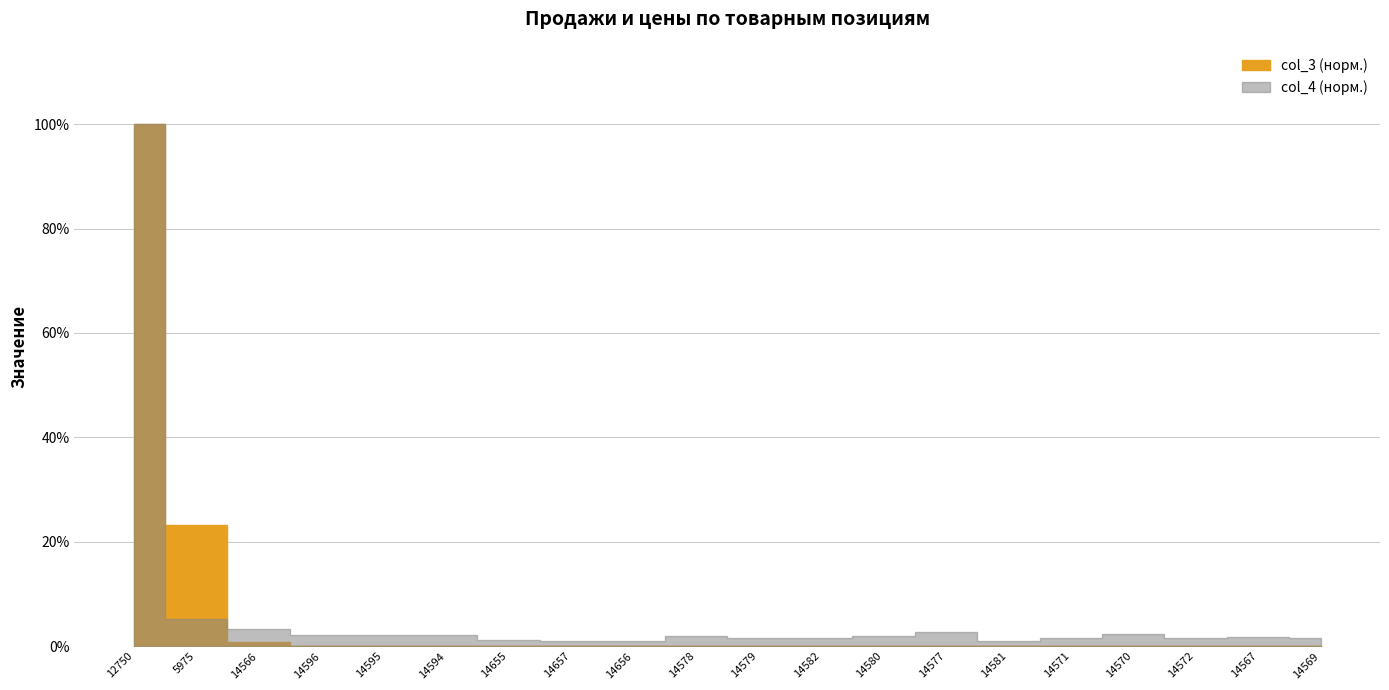

What are all the series names shown in the legend?

col_3, col_4